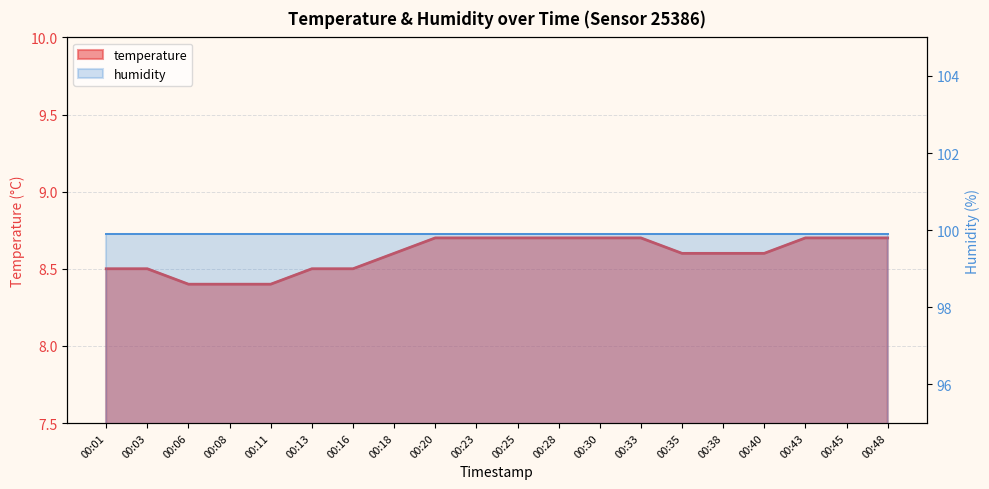

Is it true that the value at 00:01 is 4.2?

False